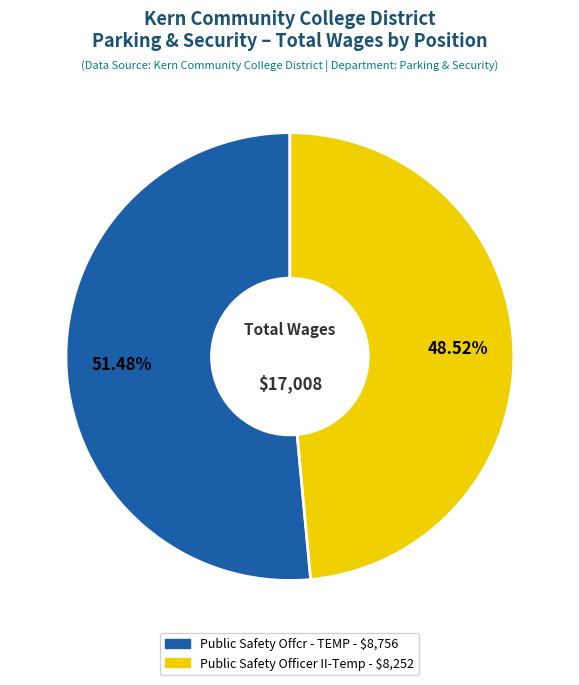

How many segments does this pie chart have?

2